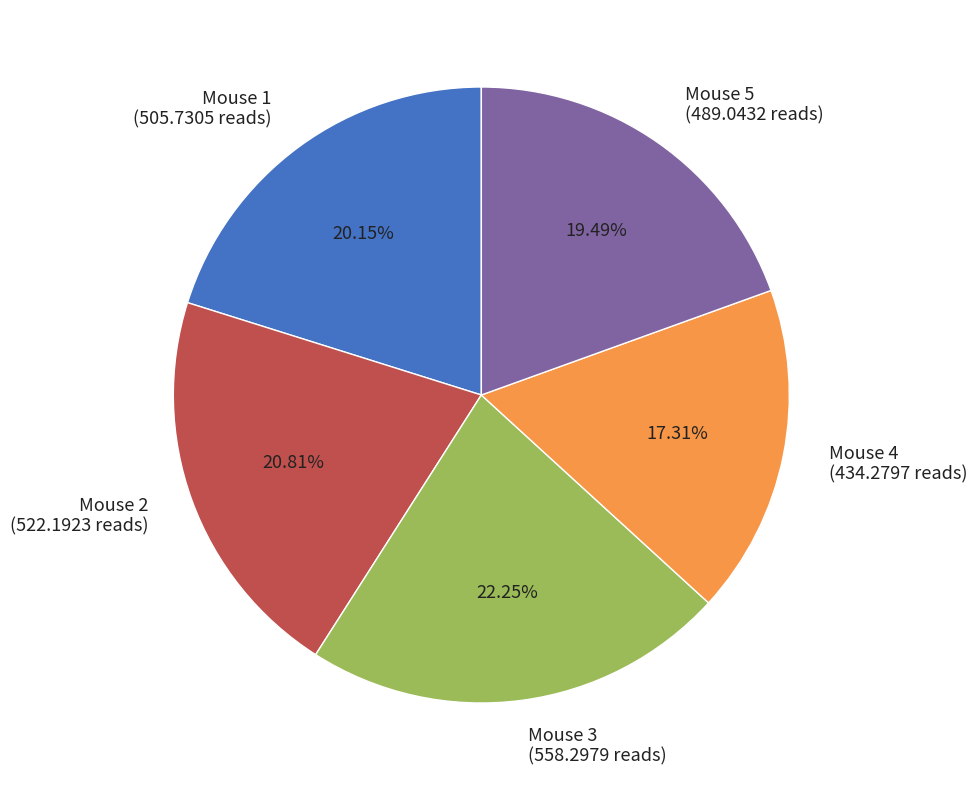

Does Mouse 4 represent more than half of the total?

No